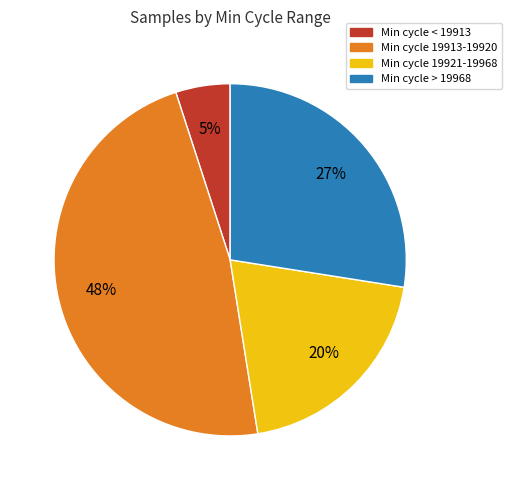

Does any single category account for the majority?

No